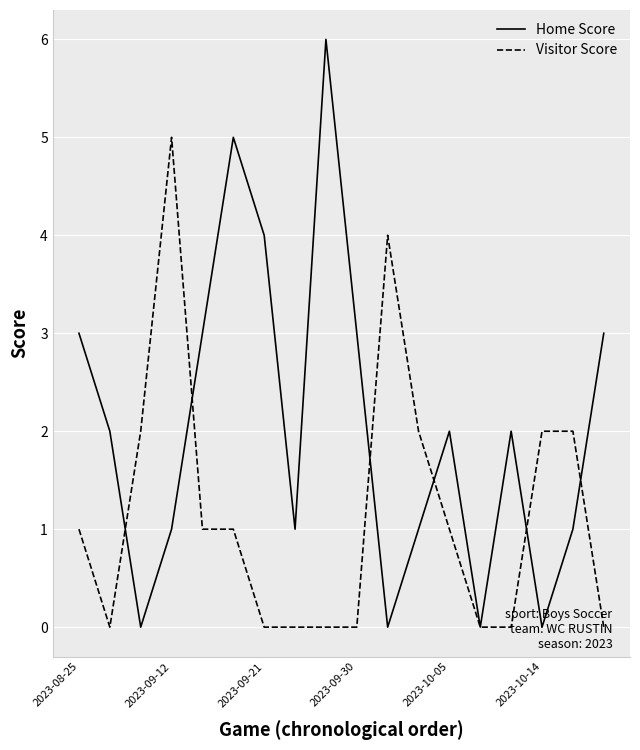

Which series has the largest range (max minus min)?

Home Score